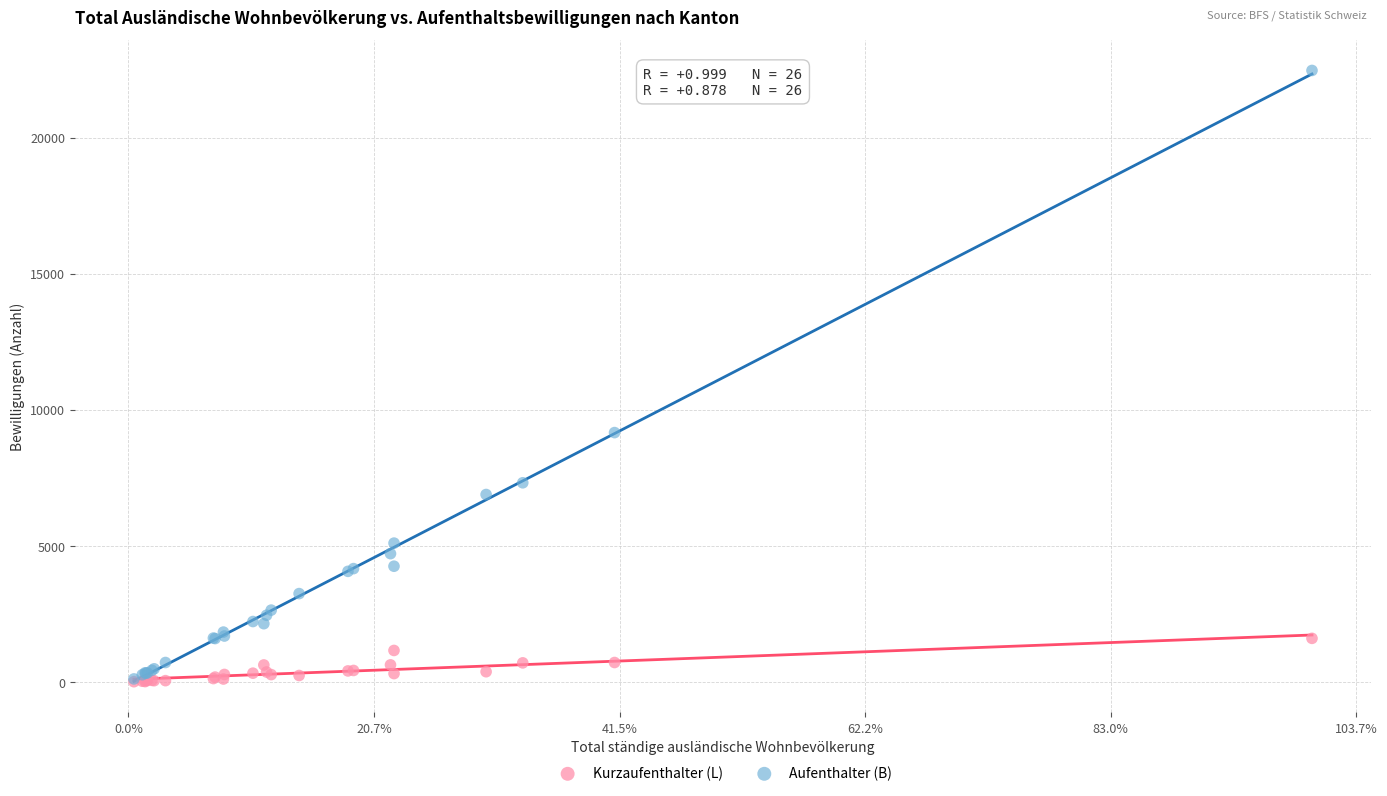

Across all series, what Y value is closest to 11234?

9158